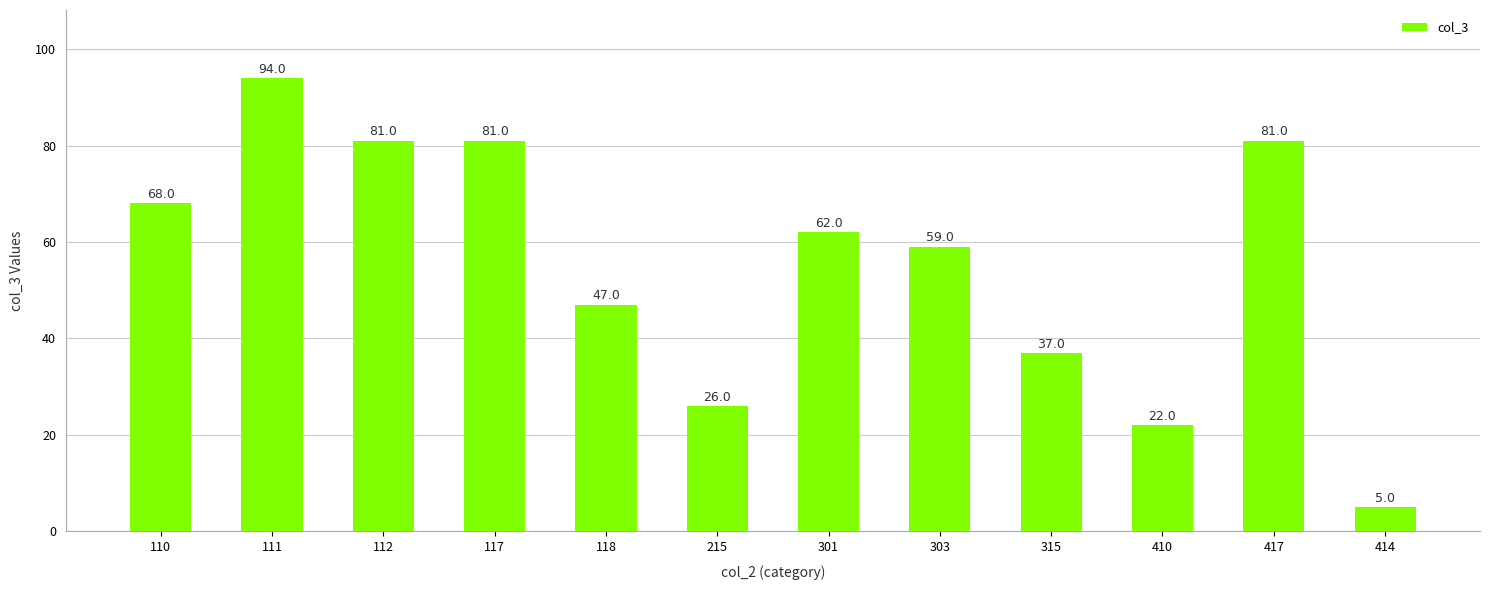

What is the label of the 11th bar from the right?

111